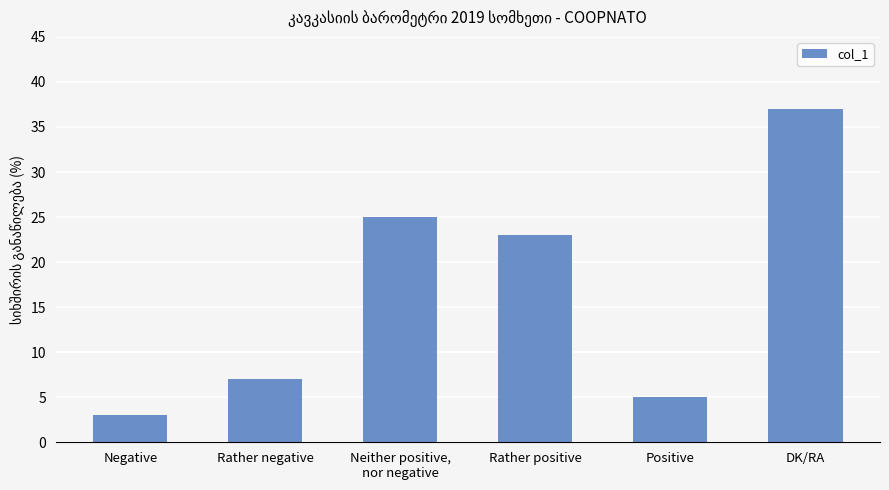

How many series are shown in this chart?

1